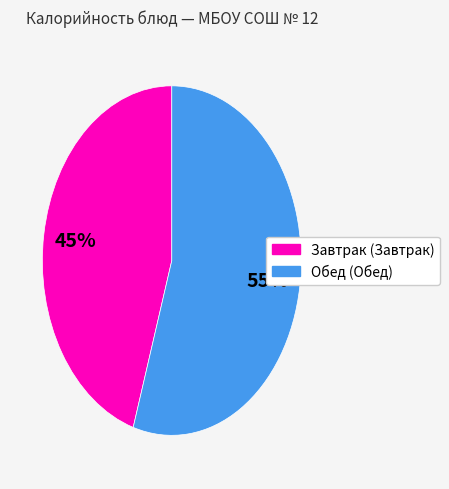

Count the number of slices in the pie.

2